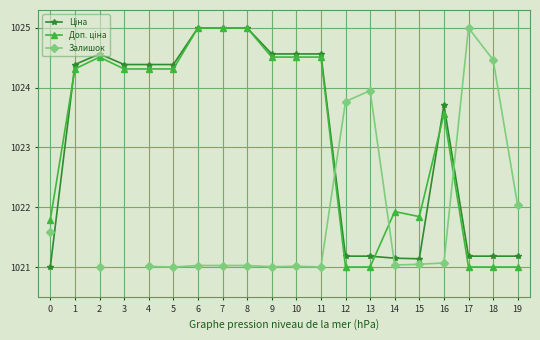

At which category is the sum across all series the highest?

6